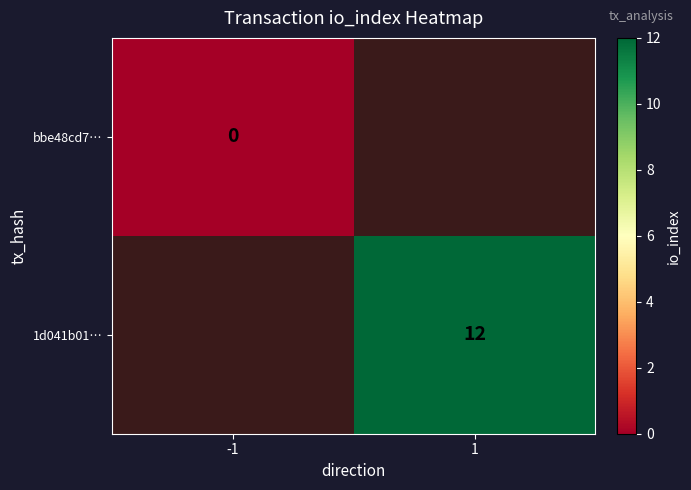

Is the value of bbe48cd7… at -1 greater than the value of 1d041b01… at 1?

No